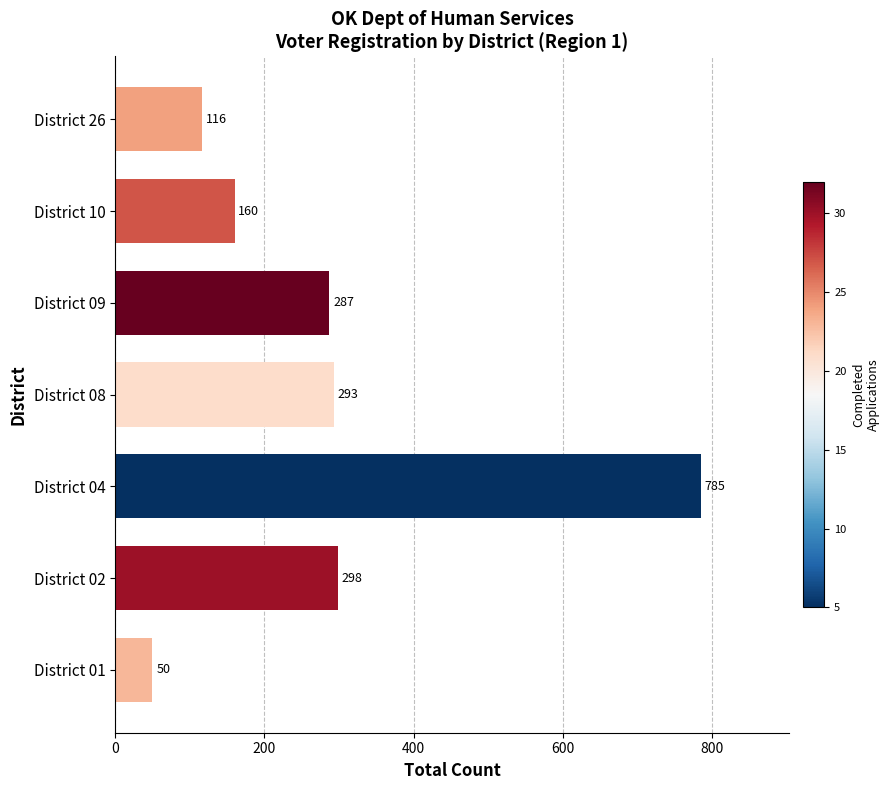

Which has a higher value, District 04 or District 09?

District 04